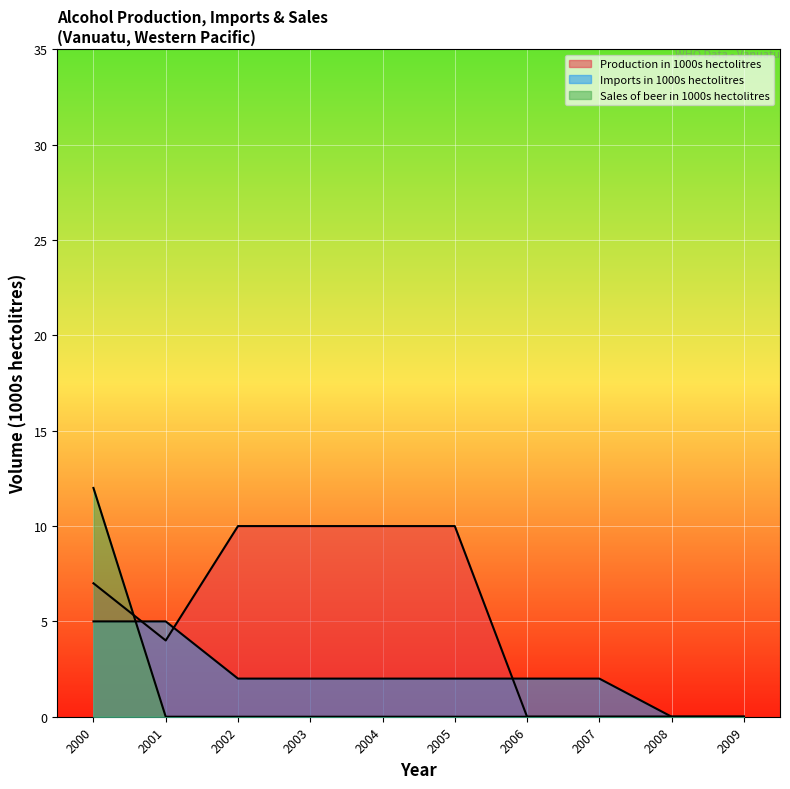

How many lines are shown in the chart?

3